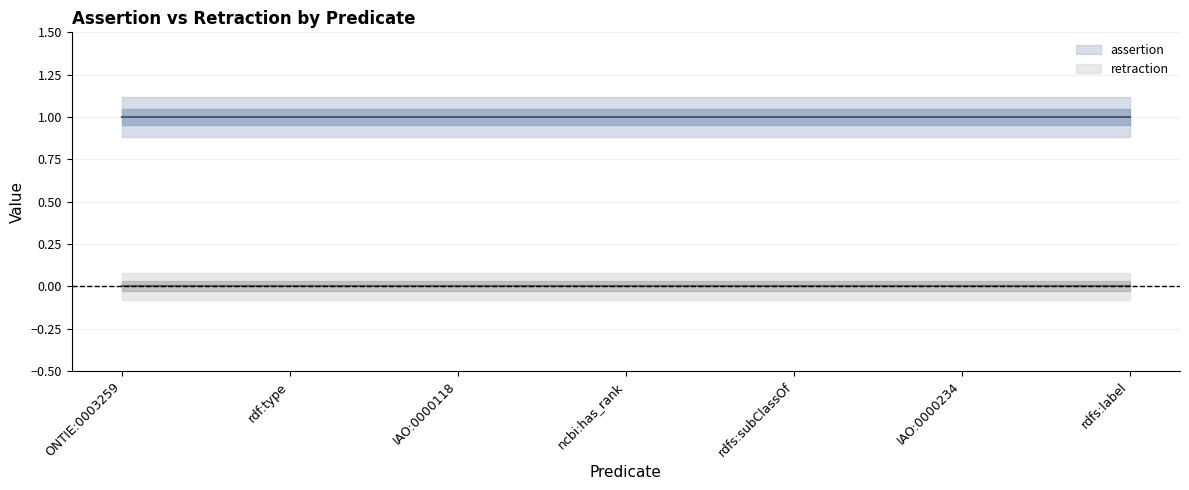

What is the difference between the highest and lowest values at IAO:0000234?

1